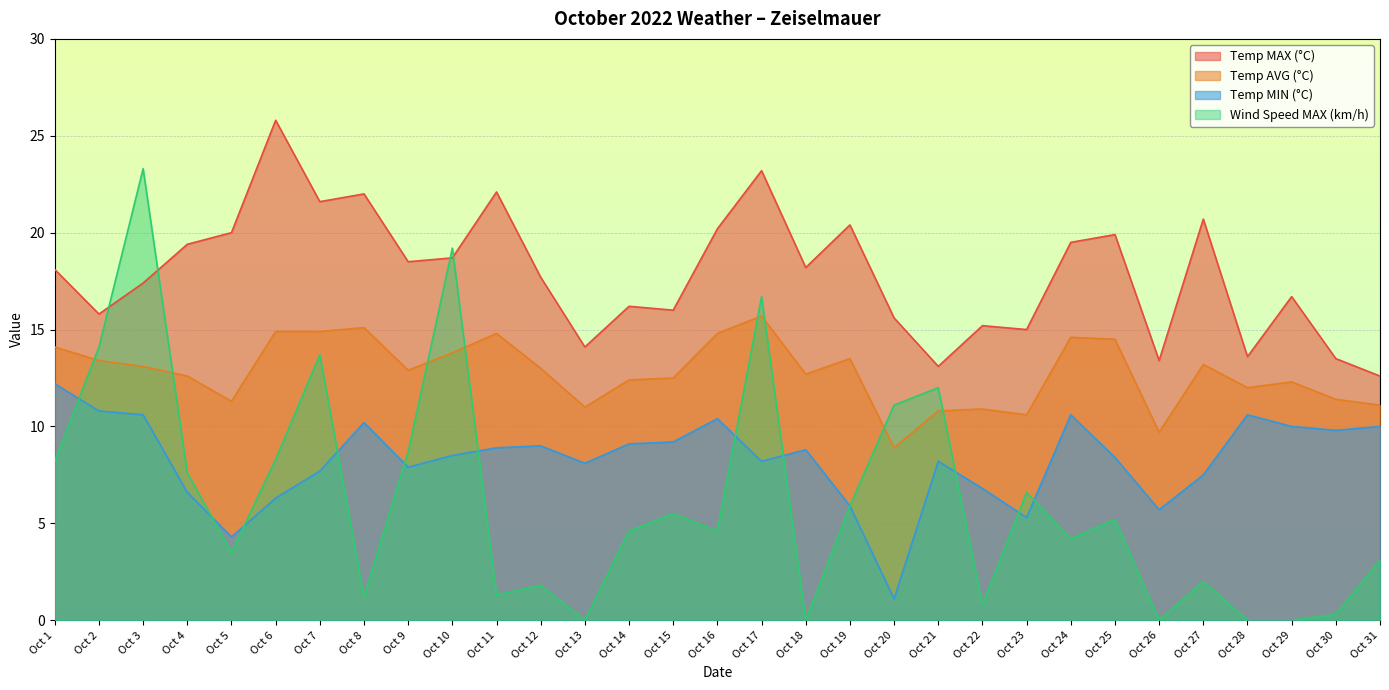

The value of Temp MAX (°C) at Oct 7 is 28.3. True or false?

False